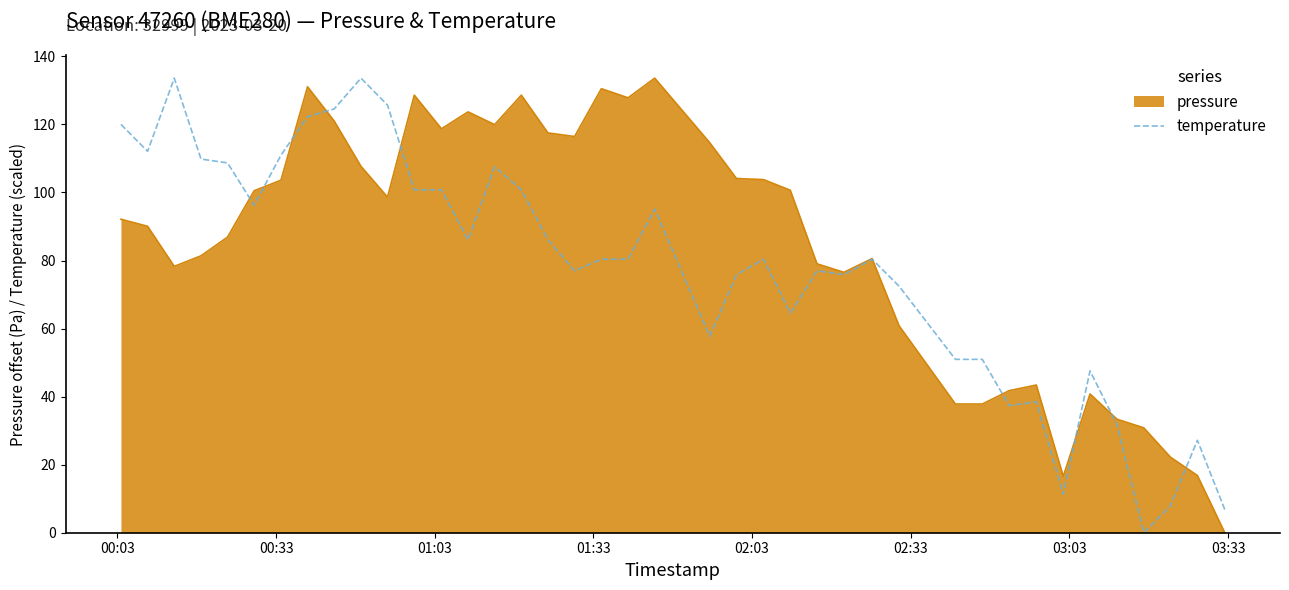

Rank the series by their average value, from lowest to highest.

temperature, pressure